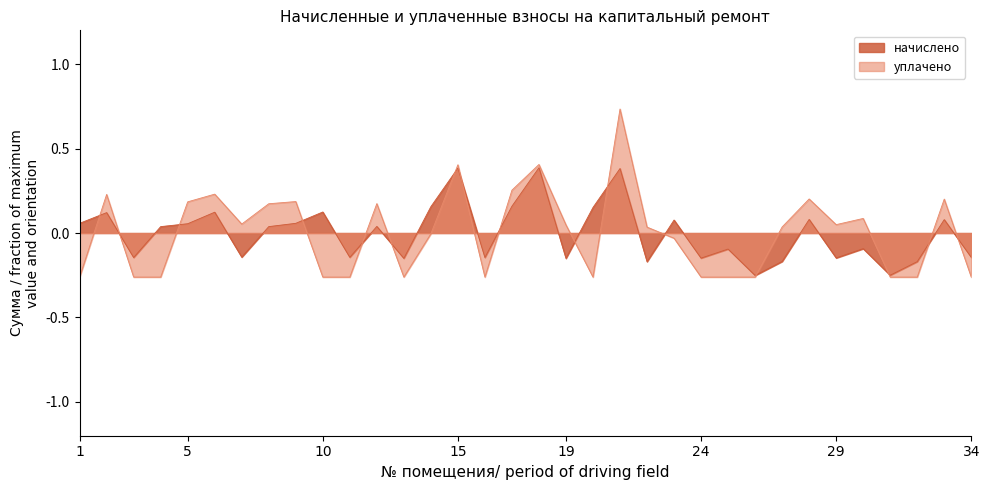

How many values in начислено are above zero?

18